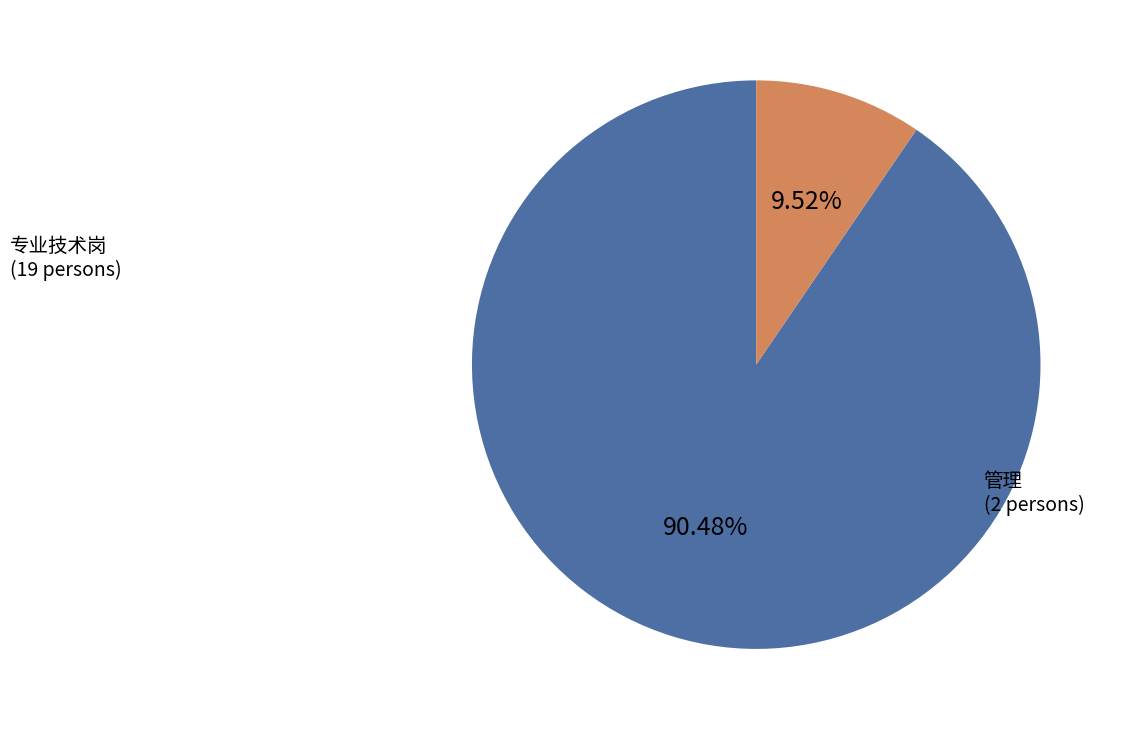

What percentage is the 管理 slice, to the nearest percent?

10%